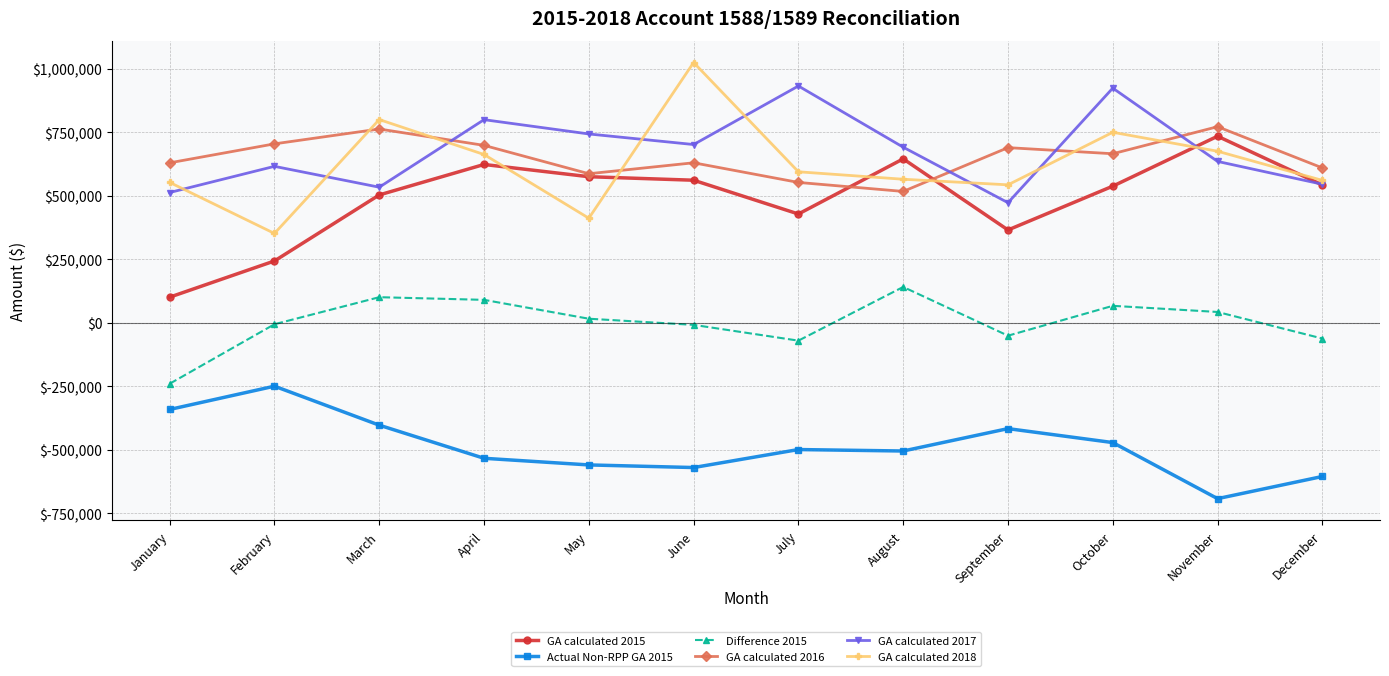

How many data points in GA calculated 2016 are less than 665818?

6